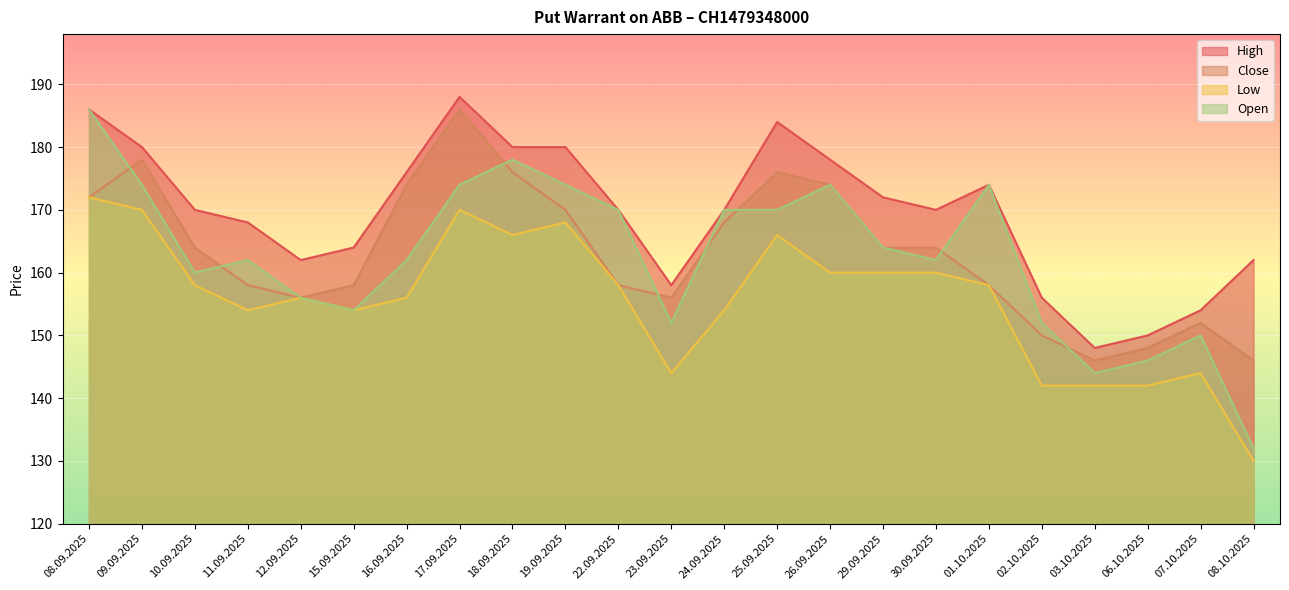

How many data points does each series have?

23